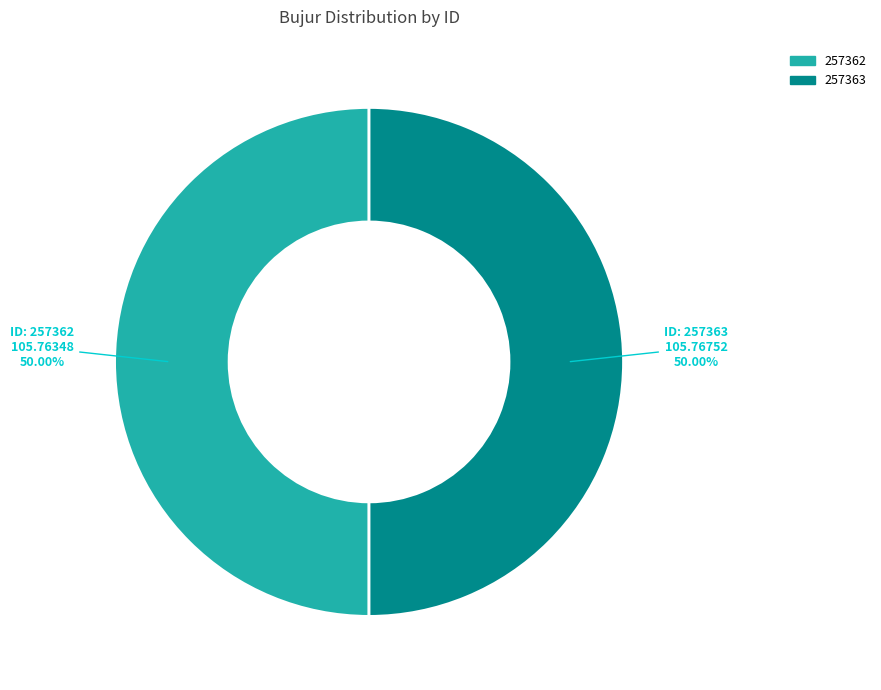

Is the sum of 257362 and 257363 greater than half?

Yes